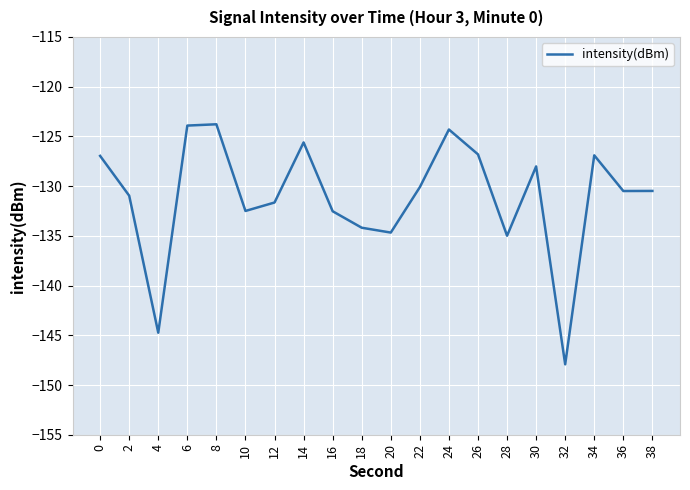

How many categories are shown in the chart?

20